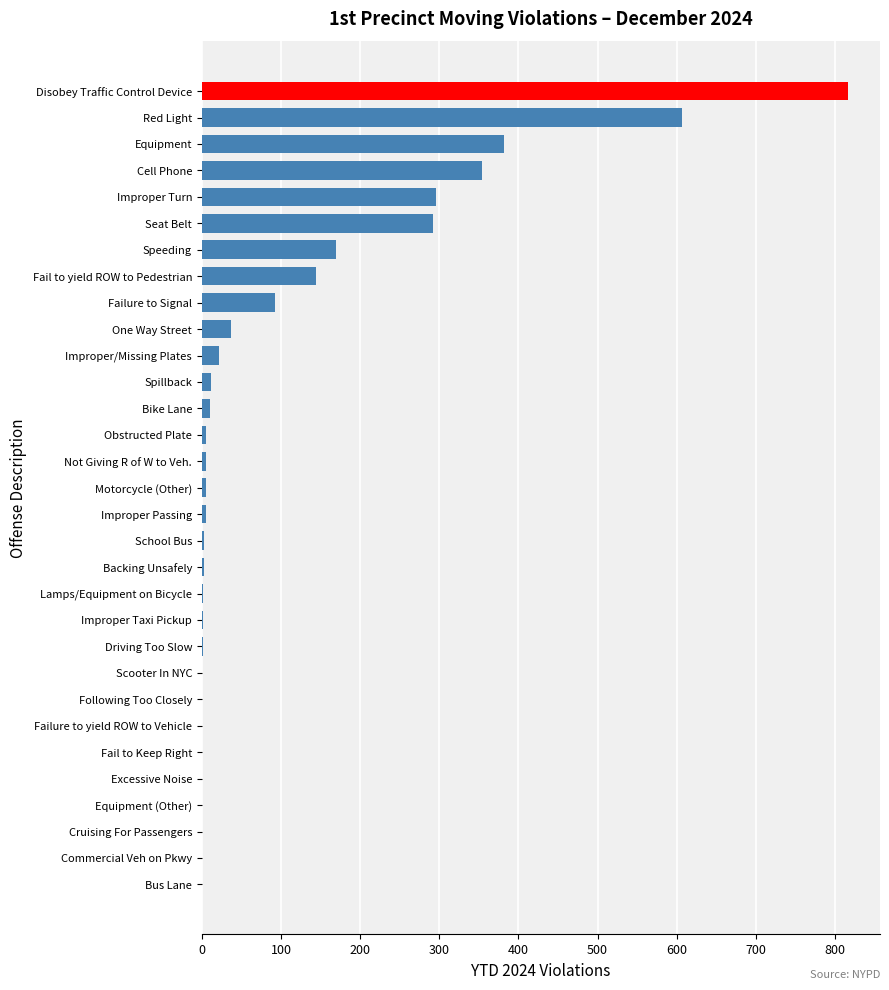

The chart shows a value of 0 at Failure to yield ROW to Vehicle. True or false?

True